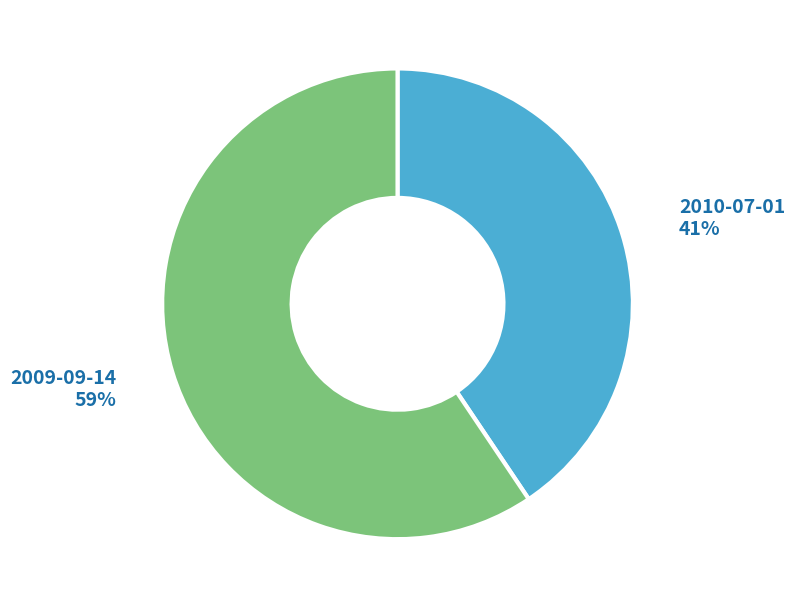

To the nearest percent, what is the combined percentage of 2009-09-14 and 2010-07-01?

100%